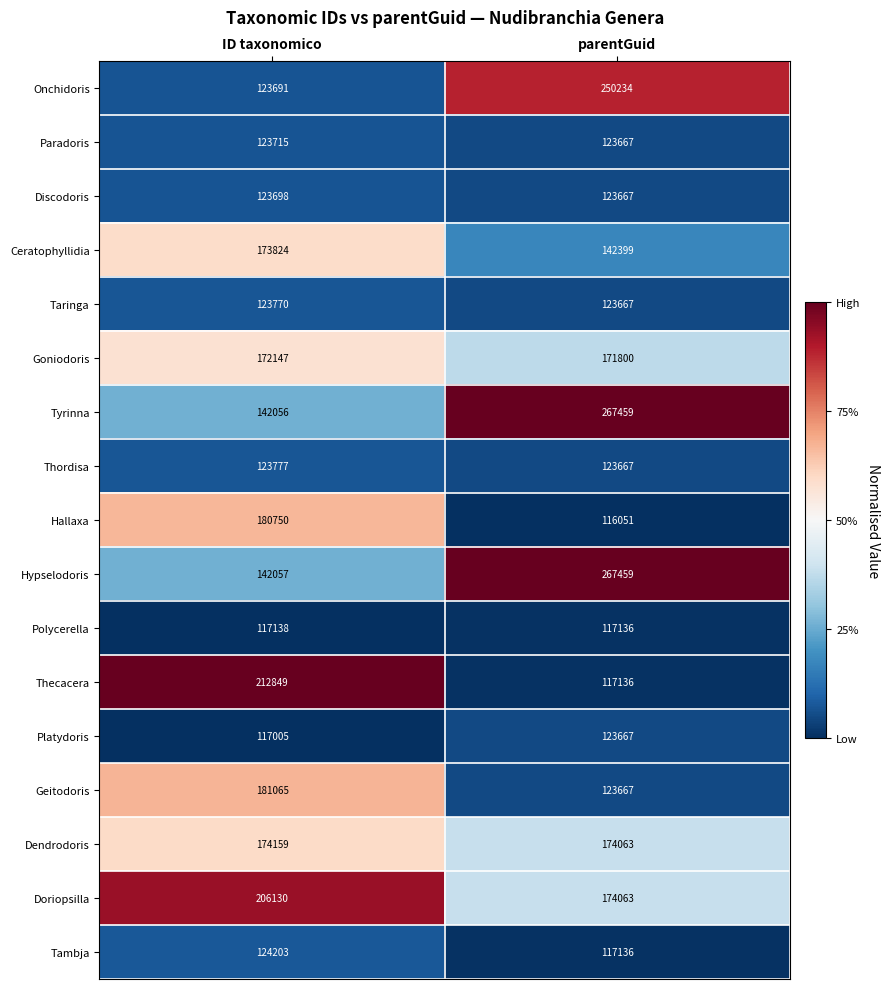

Which series has the largest total across all categories?

Hypselodoris